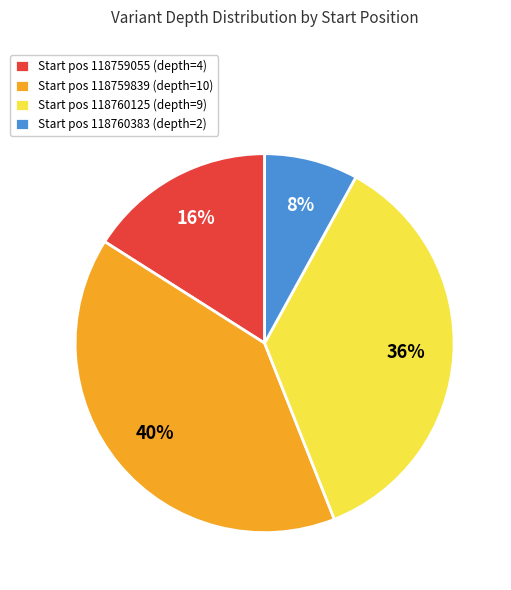

What is the largest slice in the pie chart?

Start pos 118759839 (depth=10)